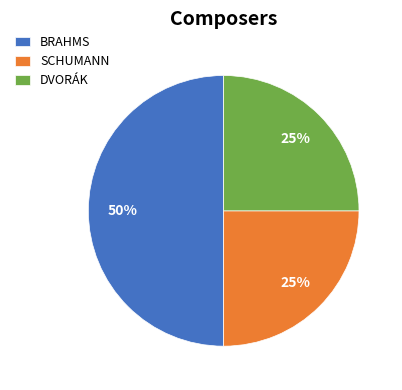

Count the number of slices in the pie.

3